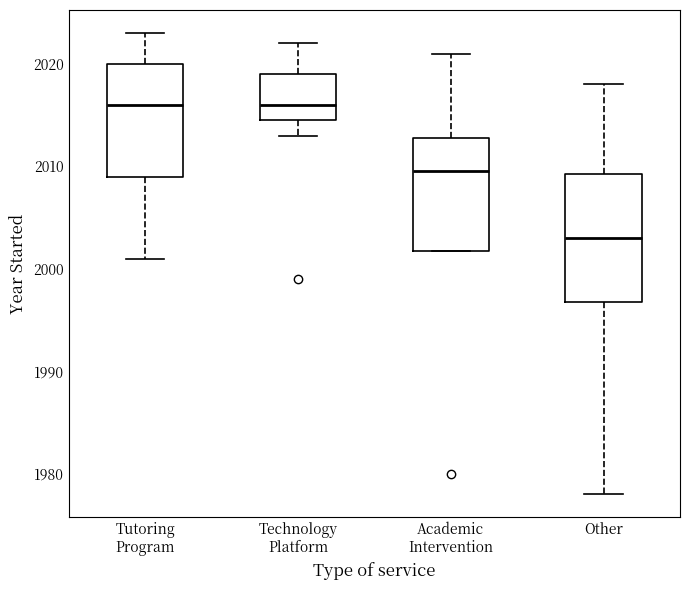

Reading left to right, read every box against the y-axis: the position of its median line, the range the box covers, and the ends of its whiskers. The values are not printed on the chart, so give them approximately, as read against the axis.

Tutoring Program: median 2016, box 2009 to 2020, whiskers 2001 to 2023
Technology Platform: median 2016, box 2015 to 2019, whiskers 2013 to 2022
Academic Intervention: median 2010, box 2002 to 2013, whiskers 2002 to 2021
Other: median 2003, box 1997 to 2009, whiskers 1978 to 2018